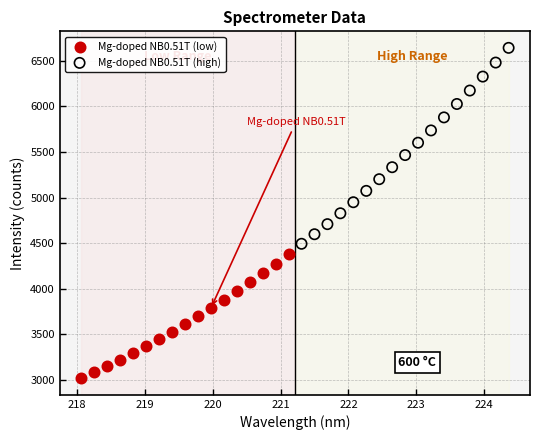

Which series has the widest spread of Y values?

Mg-doped NB0.51T (high)